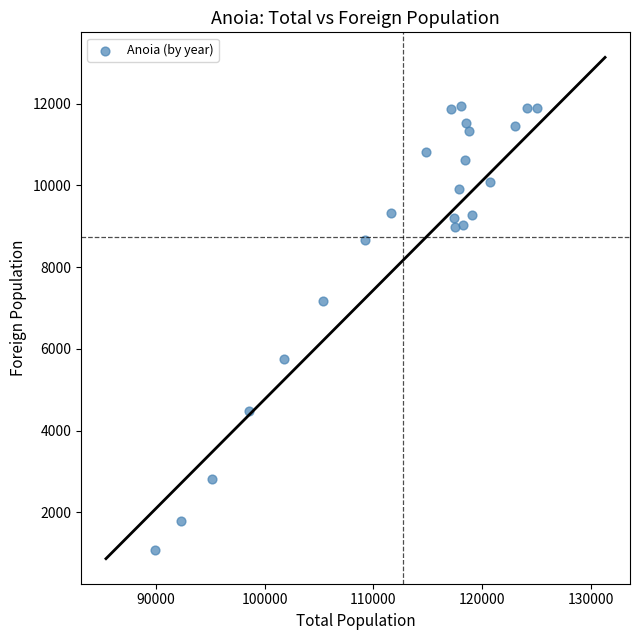

What is the range of Y values (max minus min)?

10854